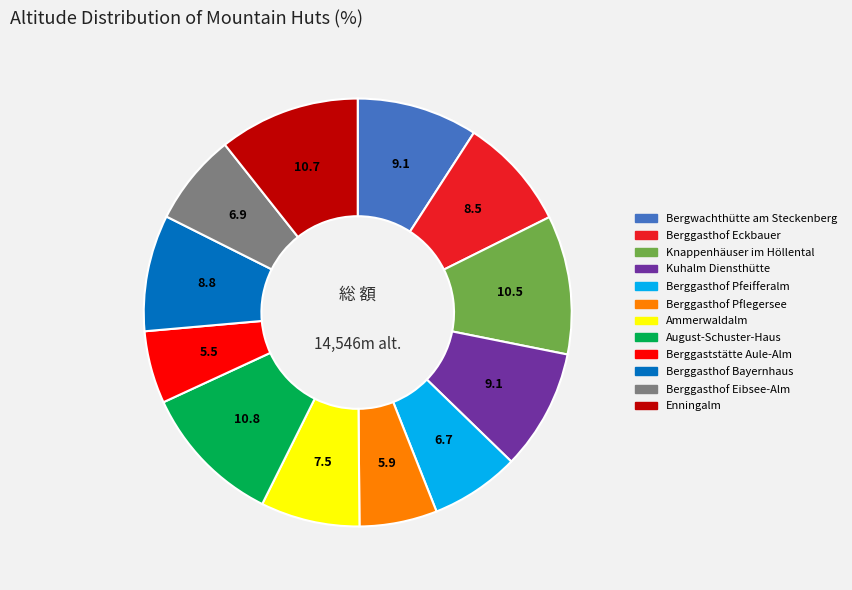

Is the sum of Berggasthof Eckbauer and Berggasthof Pflegersee greater than half?

No